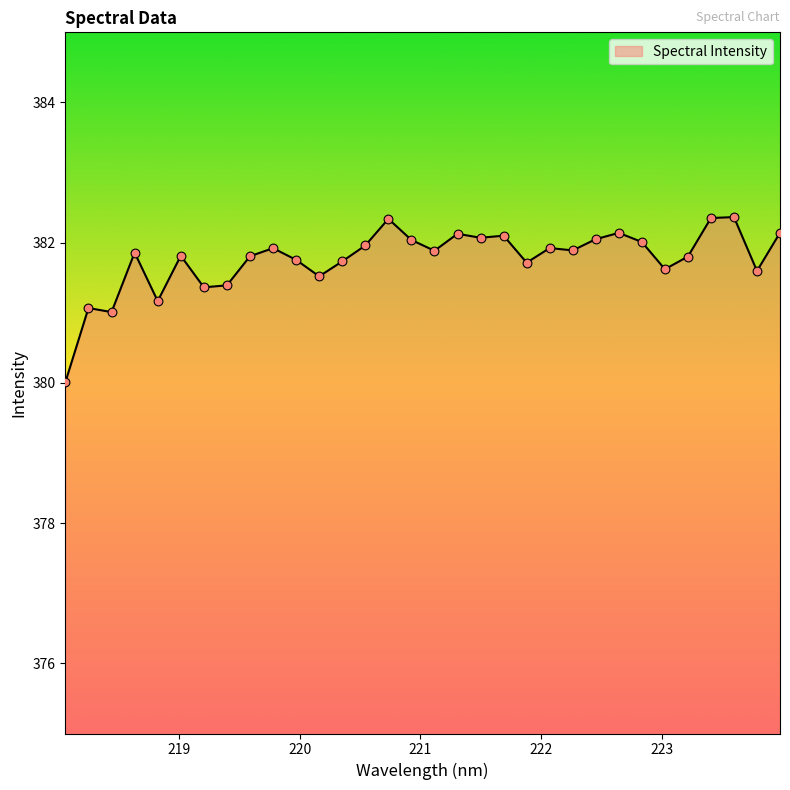

What is the minimum value shown in the chart?

380.0